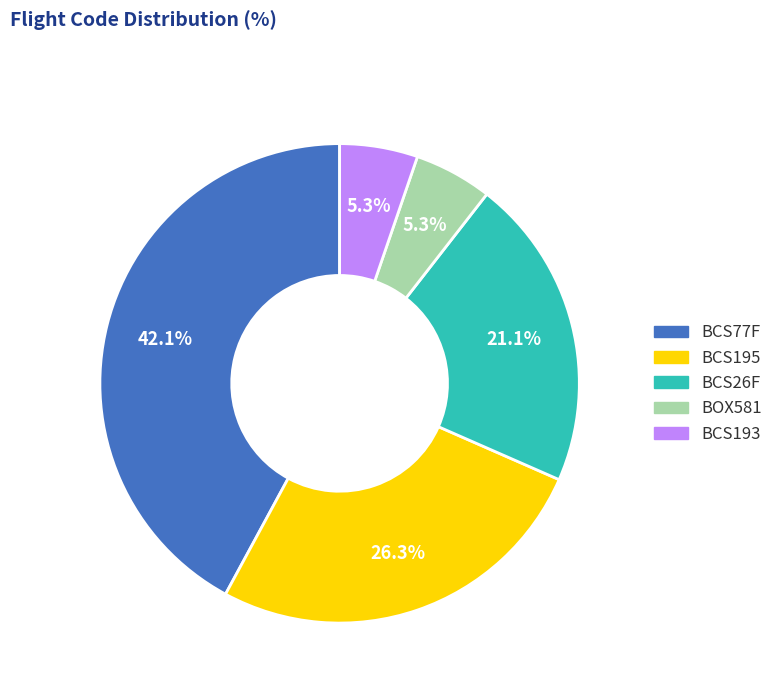

Is there any slice that represents more than half of the pie?

No